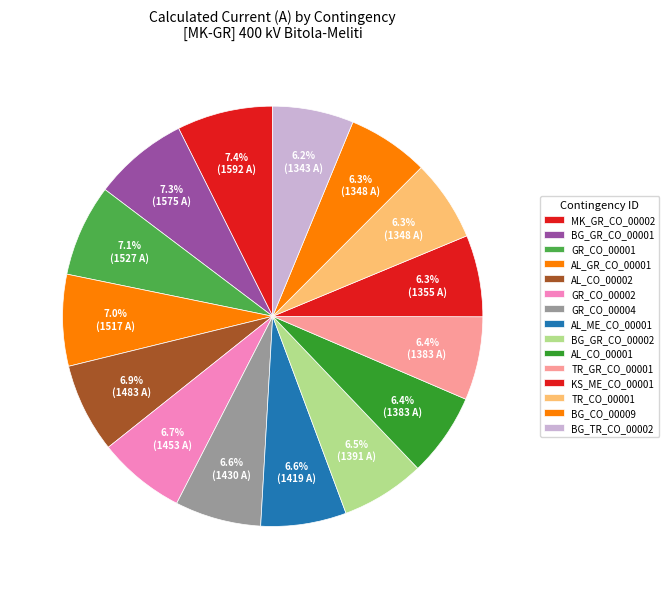

Combined, what portion of the pie is BG_GR_CO_00001 and BG_CO_00009?

13.6%